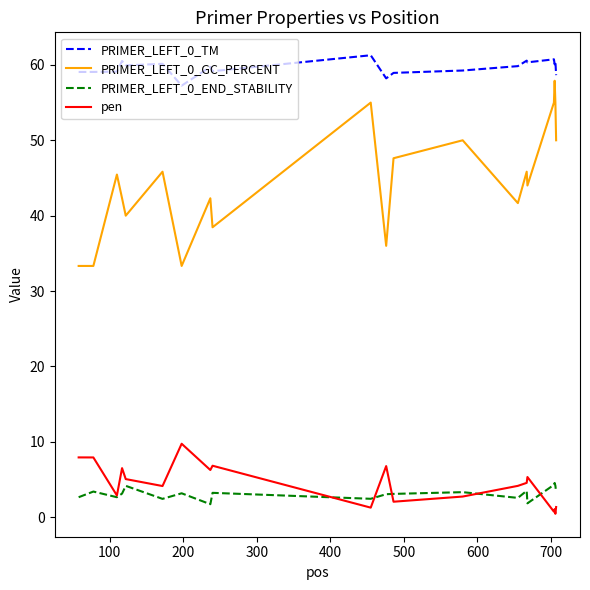

What is the maximum value for PRIMER_LEFT_0_TM?

61.3